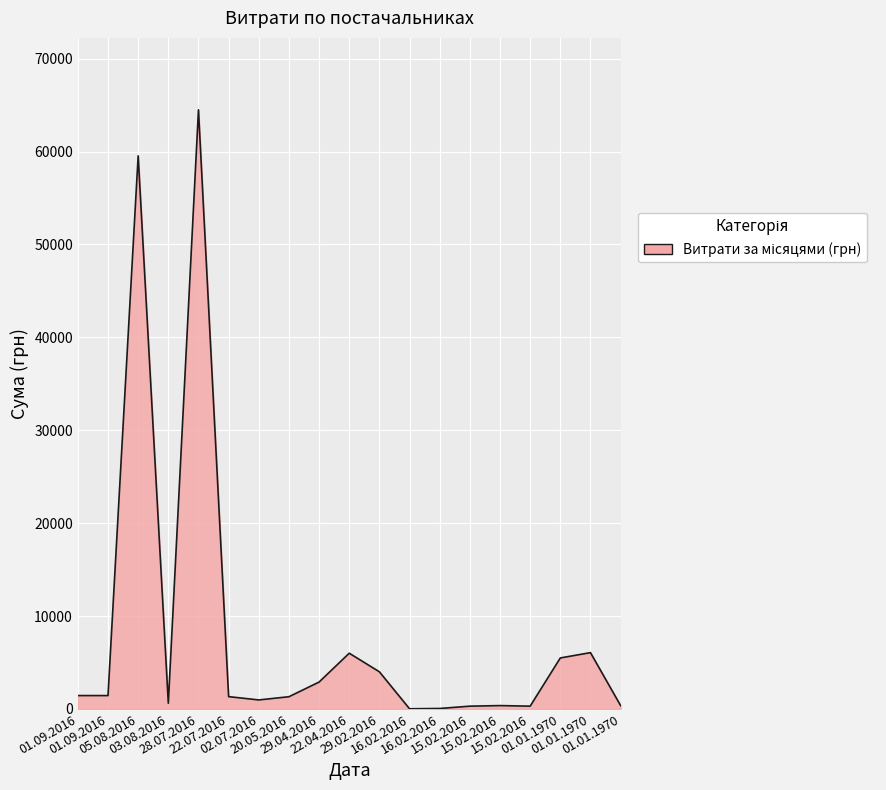

At which category does the chart reach its minimum across all series?

16.02.2016